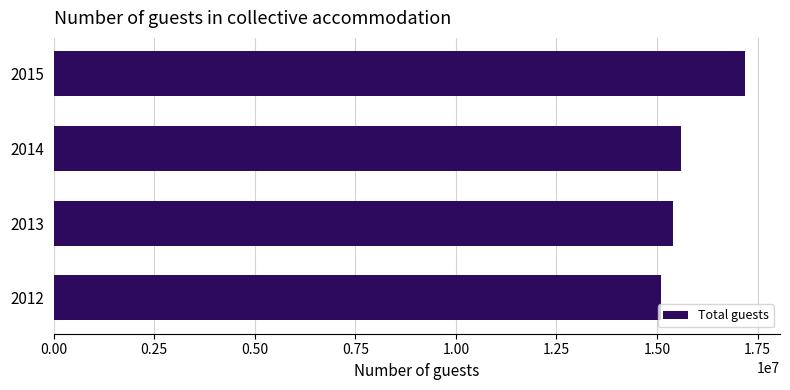

Where is the data nearest to the value 16147183?

2014